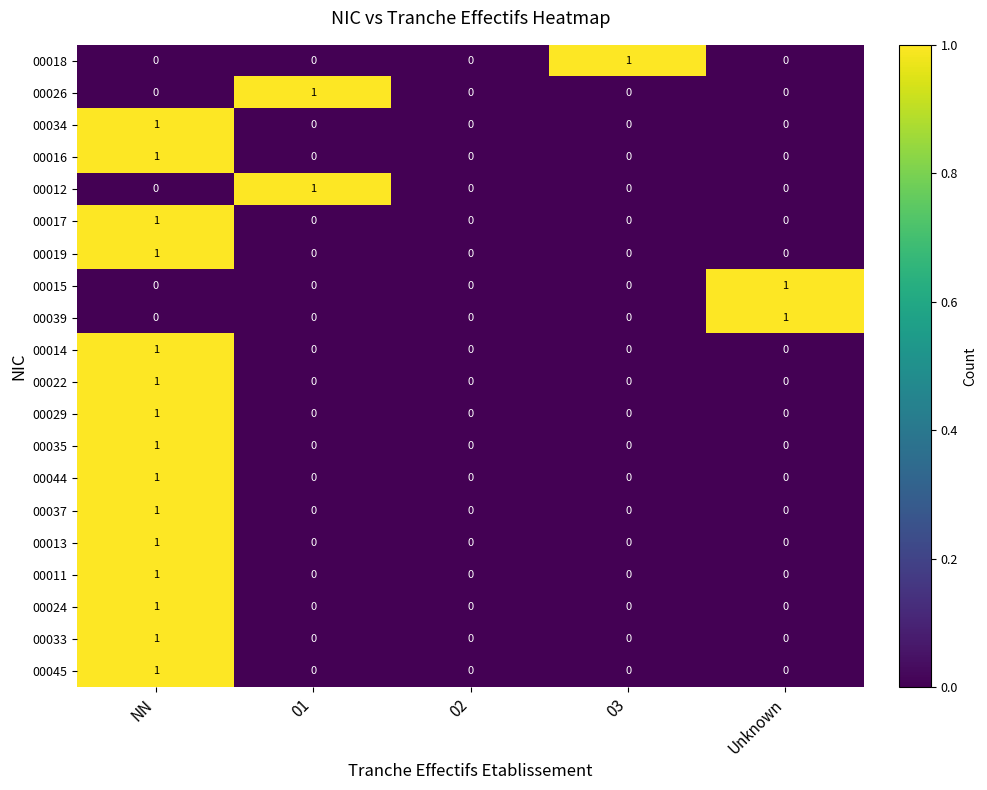

At which label does 00039 reach its peak?

Unknown